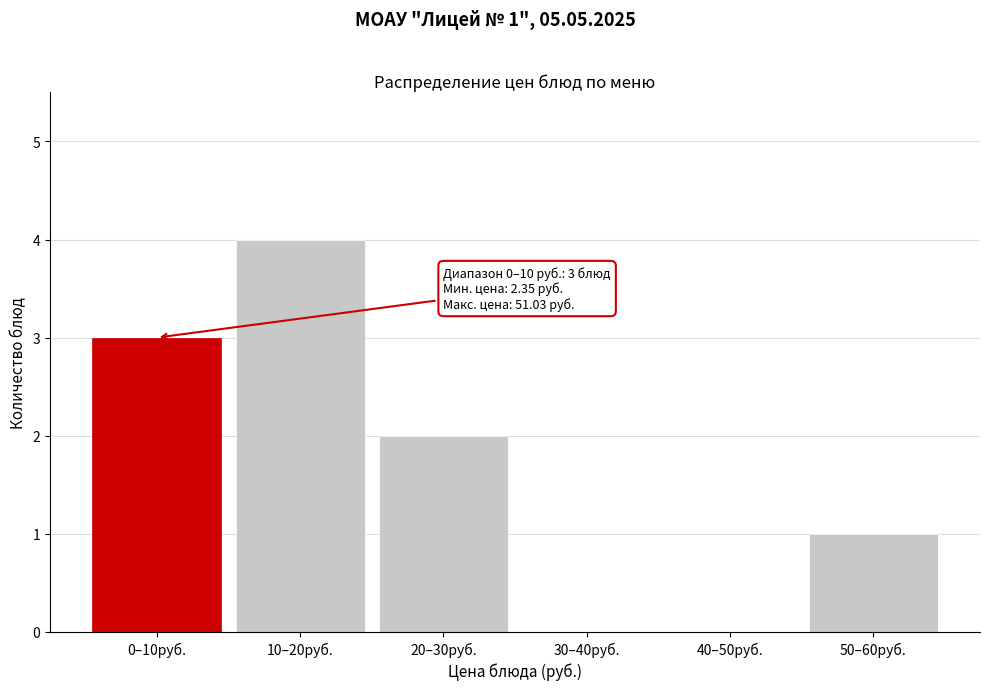

Reading left to right, transcribe all the data shown in this chart.

0–10руб.=3	10–20руб.=4	20–30руб.=2	30–40руб.=0	40–50руб.=0	50–60руб.=1